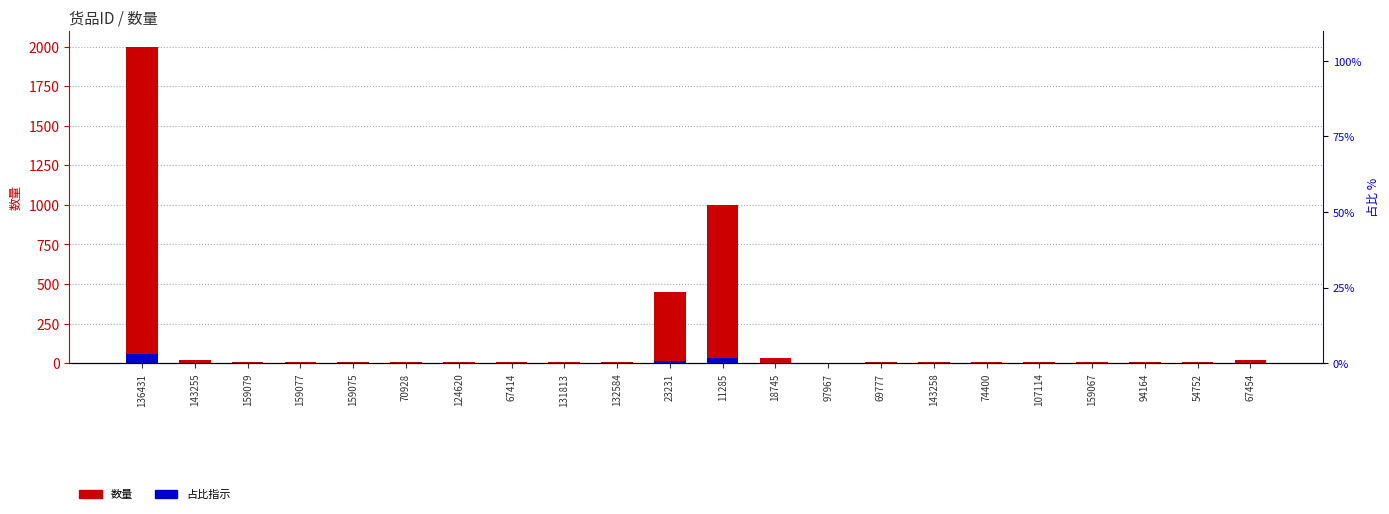

At how many categories does at least one series exceed 1550?

1